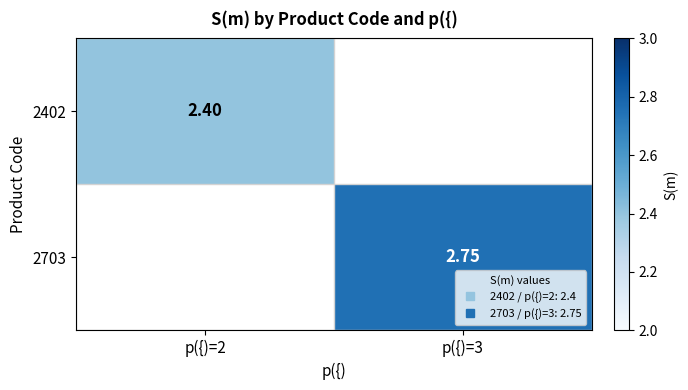

List the labels in order of 2703 value, smallest first.

p({)=2, p({)=3